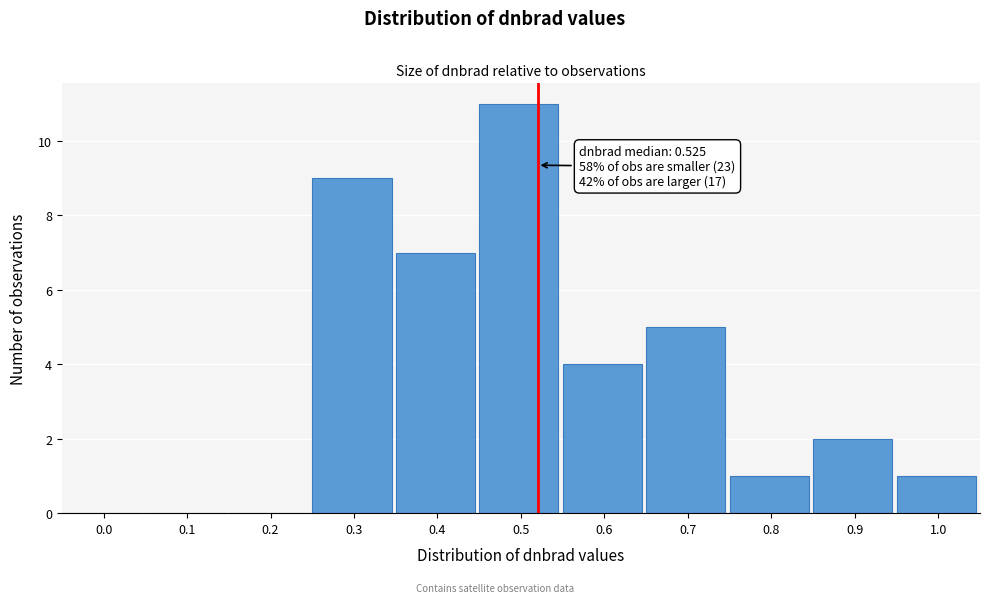

Reading left to right, what are all the values shown in this chart?

0.0=0	0.1=0	0.2=0	0.3=9	0.4=7	0.5=11	0.6=4	0.7=5	0.8=1	0.9=2	1.0=1